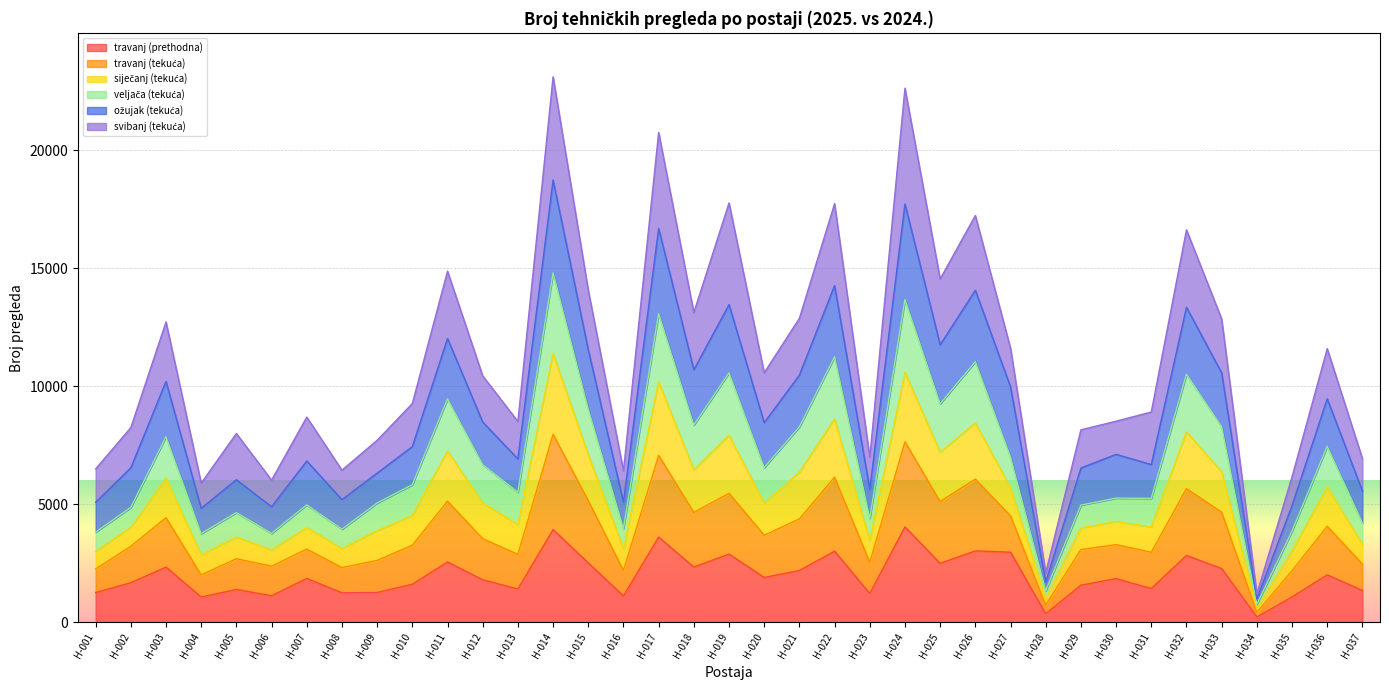

True or false: ožujak (tekuća) and travanj (tekuća) cross at least once.

False